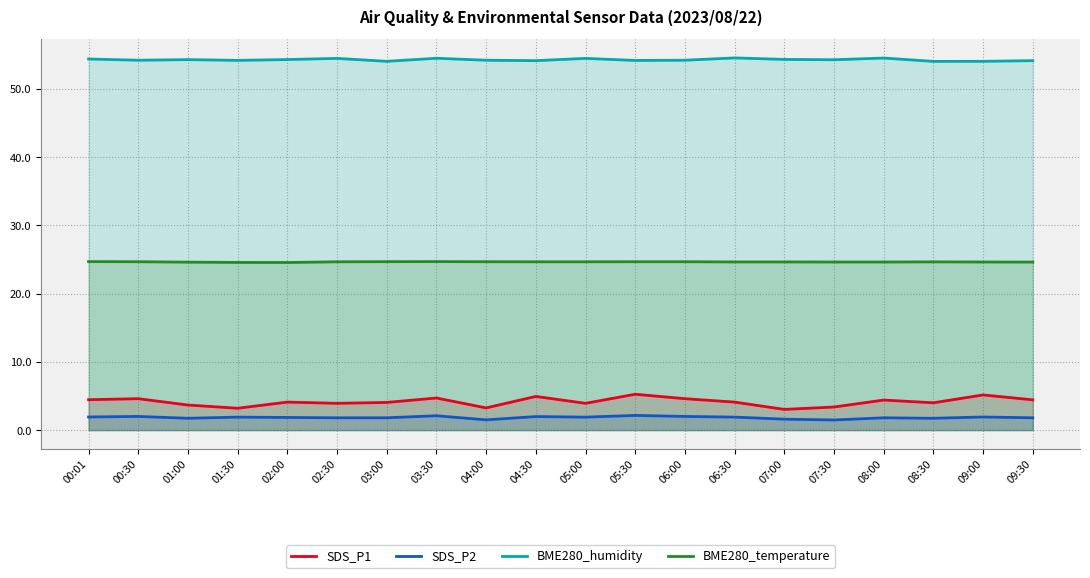

Is it true that SDS_P1 equals 4.0 at 08:30?

True